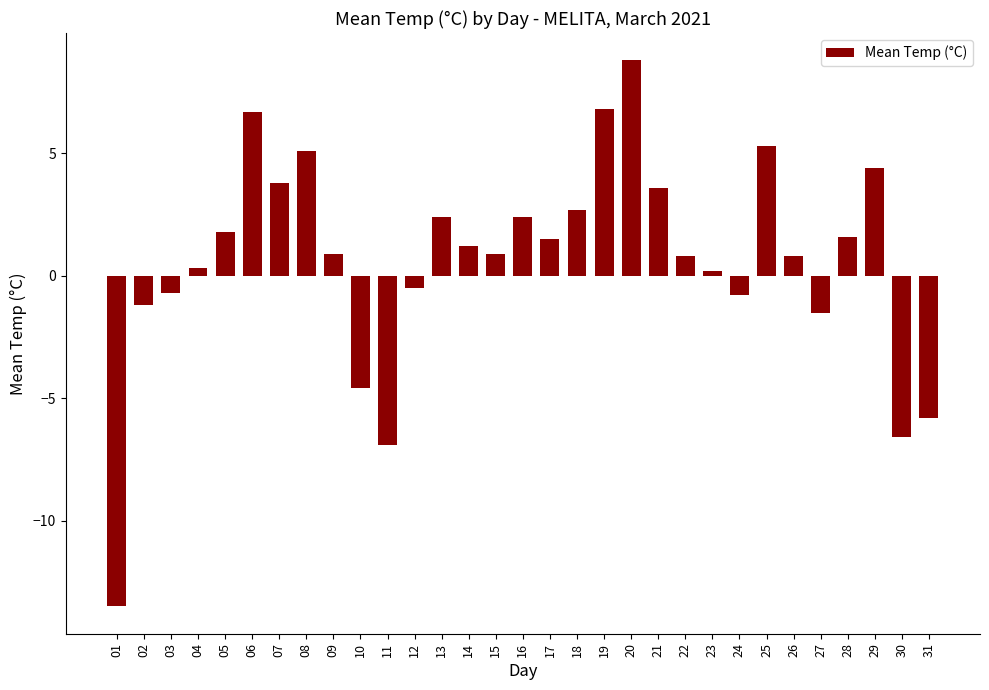

Reading left to right, extract all data points from this chart.

-13.5	-1.2	-0.7	0.3	1.8	6.7	3.8	5.1	0.9	-4.6	-6.9	-0.5	2.4	1.2	0.9	2.4	1.5	2.7	6.8	8.8	3.6	0.8	0.2	-0.8	5.3	0.8	-1.5	1.6	4.4	-6.6	-5.8